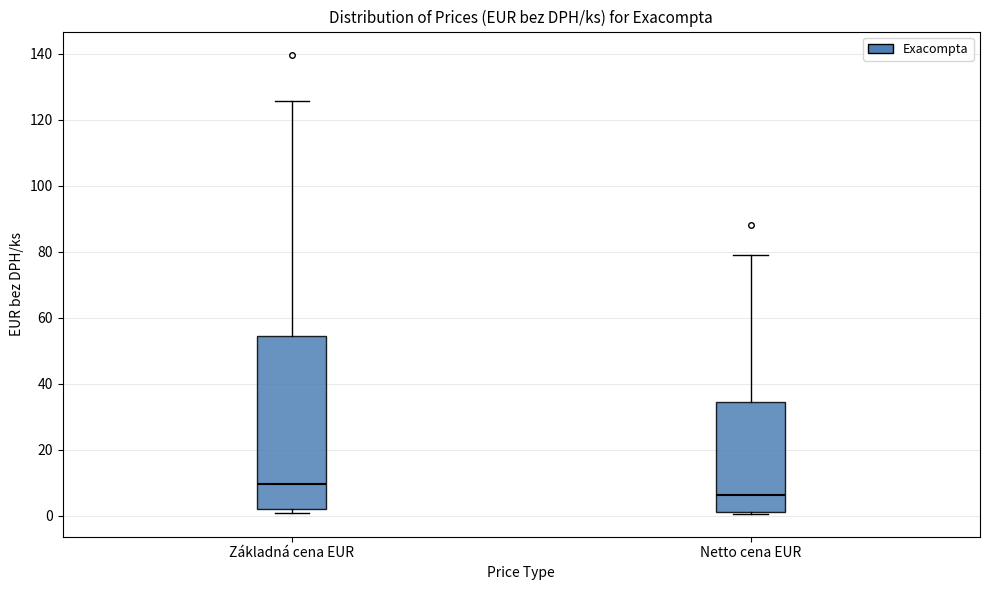

Reading left to right, transcribe this box plot: for each box, give where its median line is, the range the box spans, and where its two whiskers end, as read against the y-axis. The values are not printed on the chart, so give them approximately, as read against the axis.

Základná cena EUR: median 10, box 2 to 54, whiskers 0 to 126
Netto cena EUR: median 6, box 2 to 34, whiskers 0 to 80